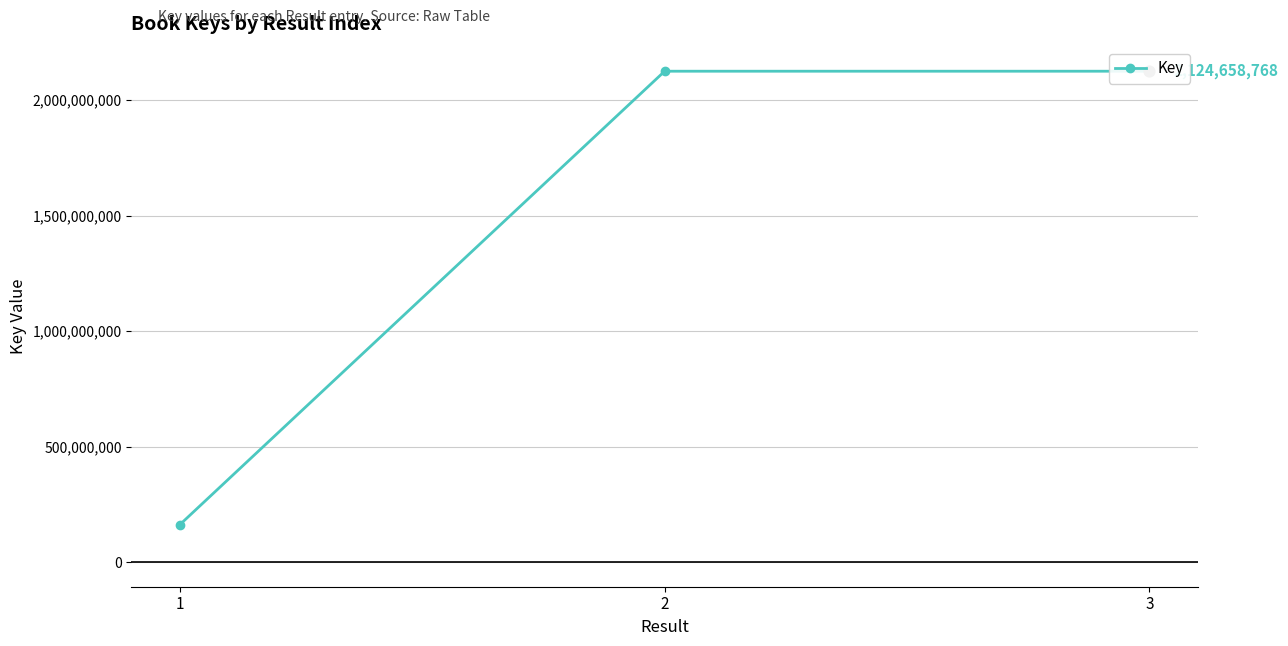

Approximately how many times larger is the value at 3 compared to 2?

1.0